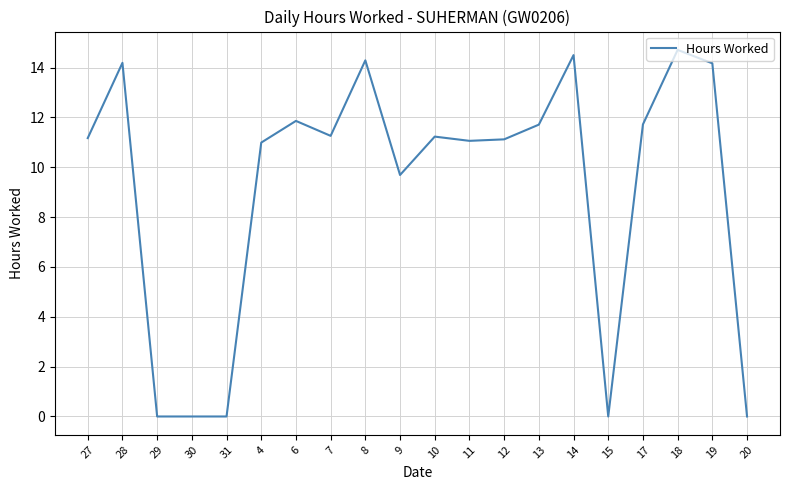

The value at 13 is 11.7. True or false?

True